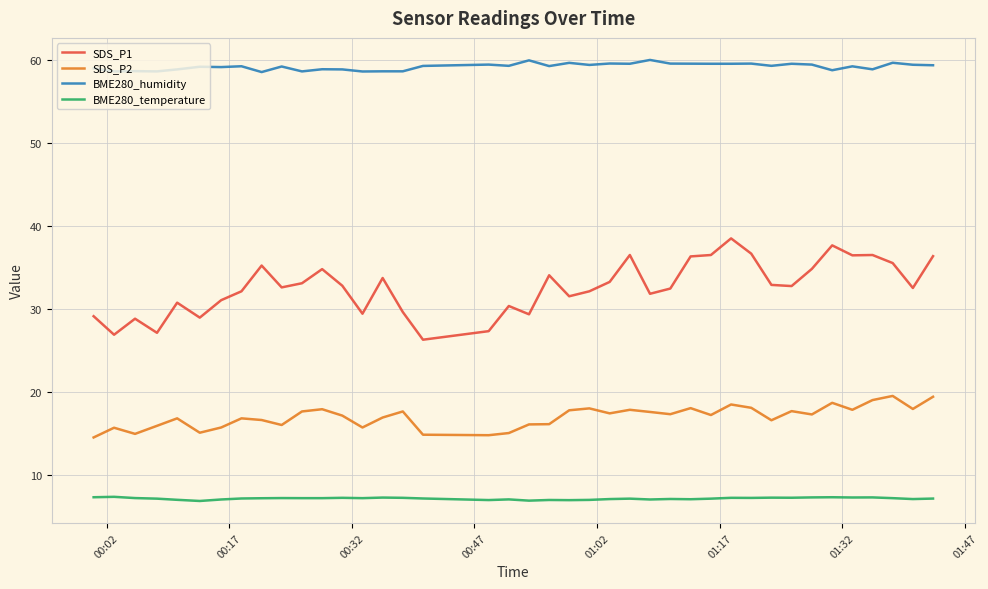

Which series has the largest range (max minus min)?

SDS_P1